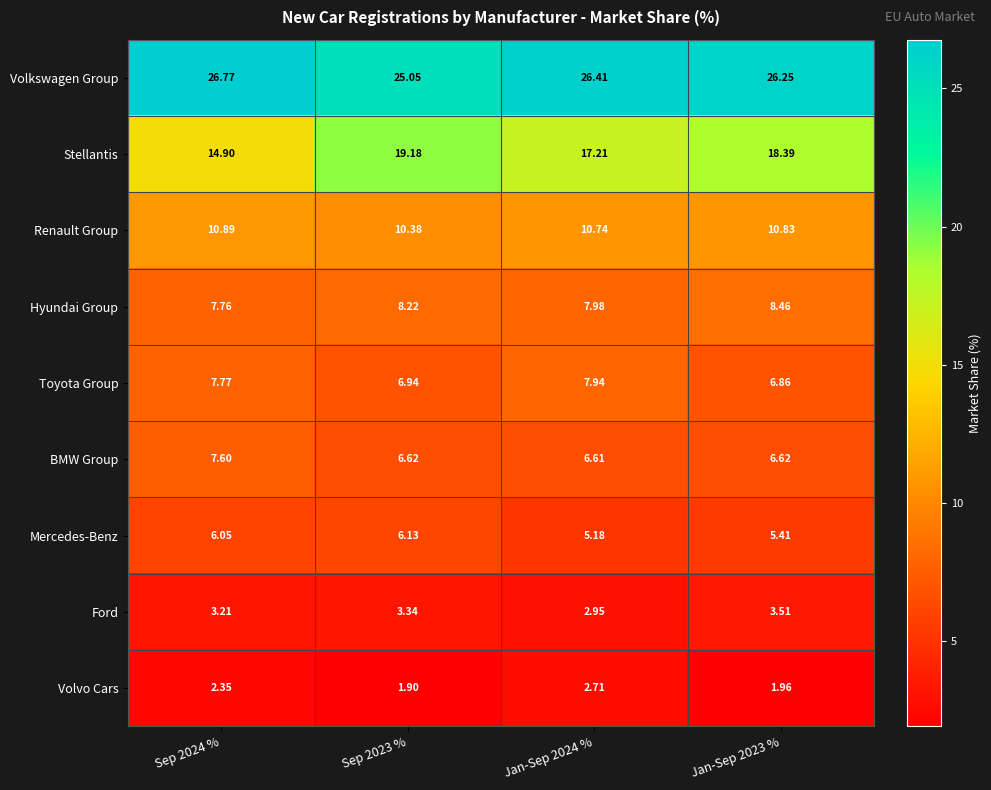

Rank the series by their maximum value, from highest to lowest.

Volkswagen Group, Stellantis, Renault Group, Hyundai Group, Toyota Group, BMW Group, Mercedes-Benz, Ford, Volvo Cars